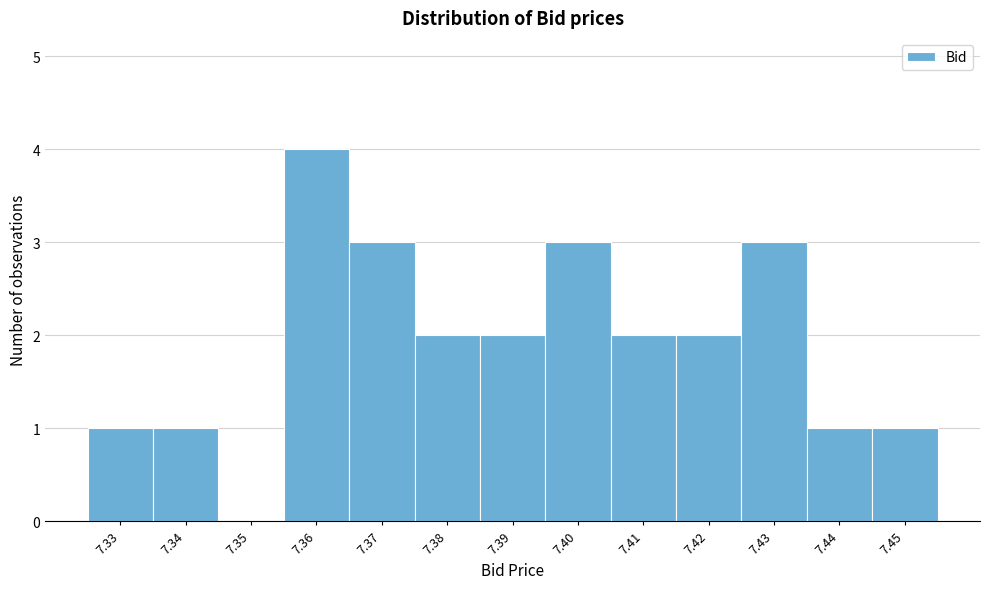

Reading left to right, what are all the values shown in this chart?

7.33=1	7.34=1	7.35=0	7.36=4	7.37=3	7.38=2	7.39=2	7.40=3	7.41=2	7.42=2	7.43=3	7.44=1	7.45=1